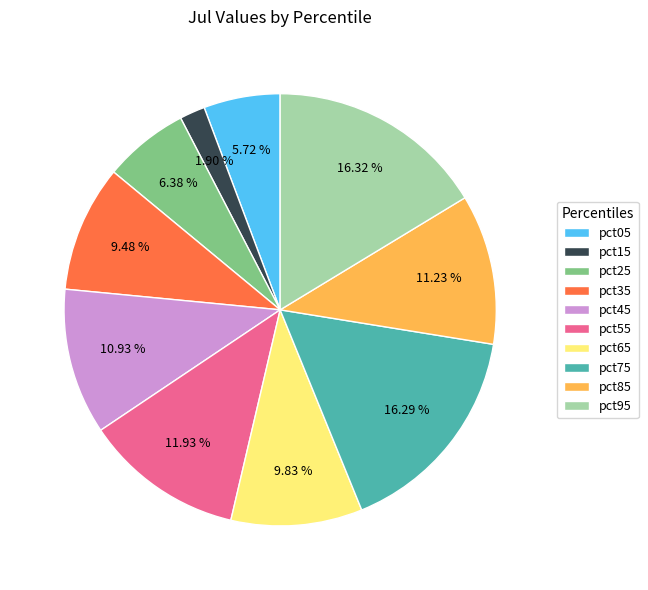

To the nearest percent, what is the difference between the pct55 and pct45 slice percentages?

1%